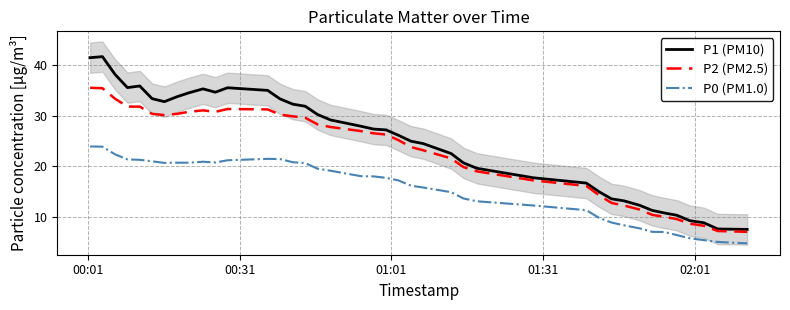

What are all the series names shown in the legend?

P1 (PM10), P2 (PM2.5), P0 (PM1.0)